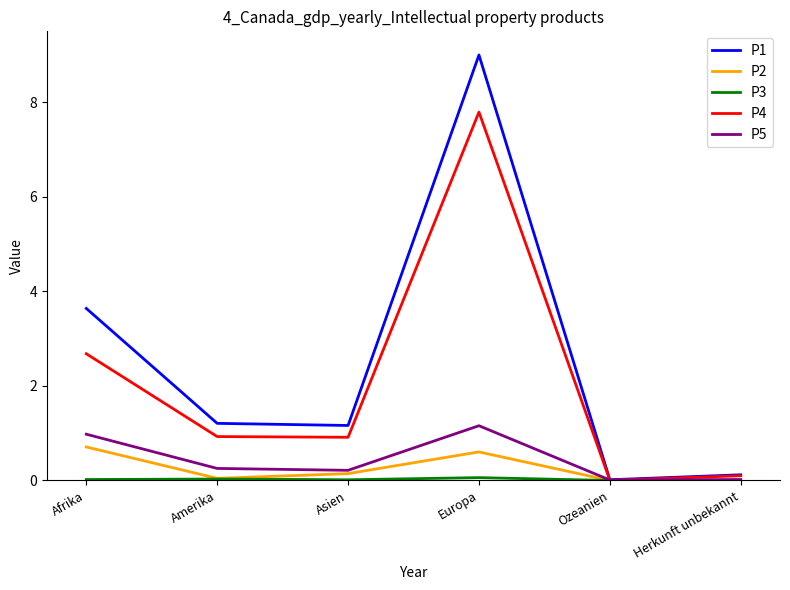

At which category is the sum across all series the highest?

Europa